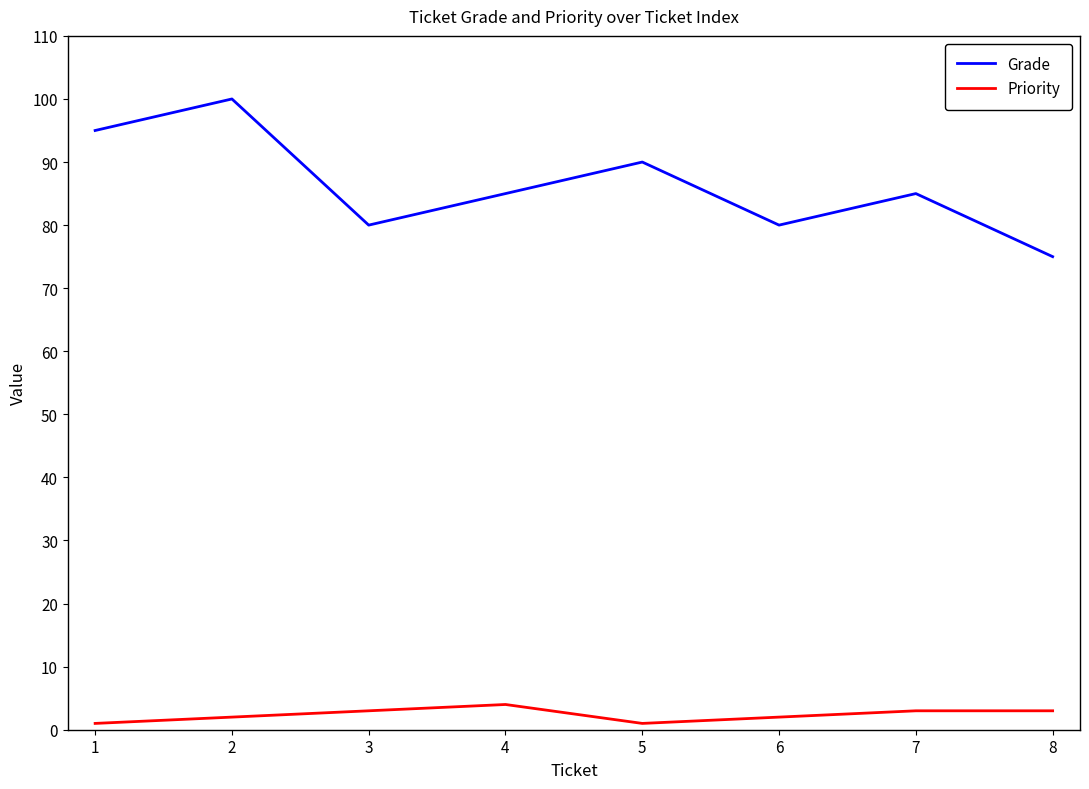

Which series has the largest total across all categories?

Grade